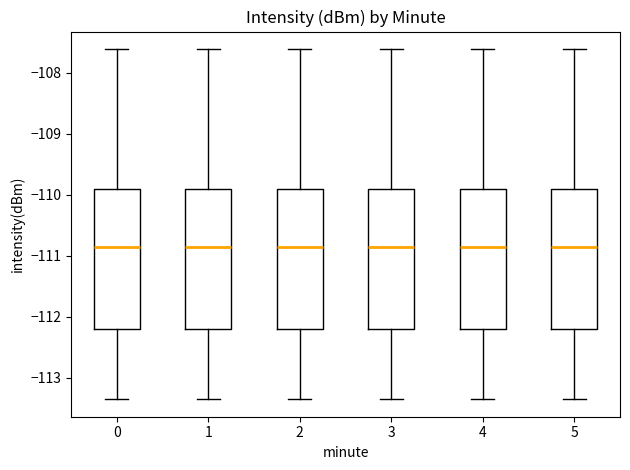

Reading left to right, transcribe this box plot: for each box, give where its median line is, the range the box spans, and where its two whiskers end, as read against the y-axis. The values are not printed on the chart, so give them approximately, as read against the axis.

0: median -110.9, box -112.2 to -109.9, whiskers -113.3 to -107.6
1: median -110.9, box -112.2 to -109.9, whiskers -113.3 to -107.6
2: median -110.9, box -112.2 to -109.9, whiskers -113.3 to -107.6
3: median -110.9, box -112.2 to -109.9, whiskers -113.3 to -107.6
4: median -110.9, box -112.2 to -109.9, whiskers -113.3 to -107.6
5: median -110.9, box -112.2 to -109.9, whiskers -113.3 to -107.6